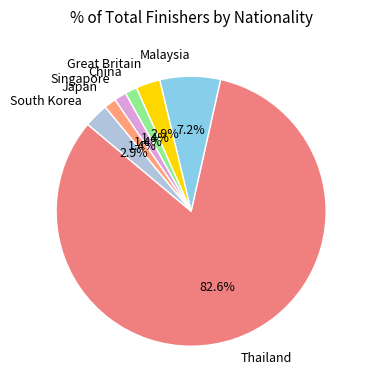

Is it true that Thailand is 83% of the pie?

True